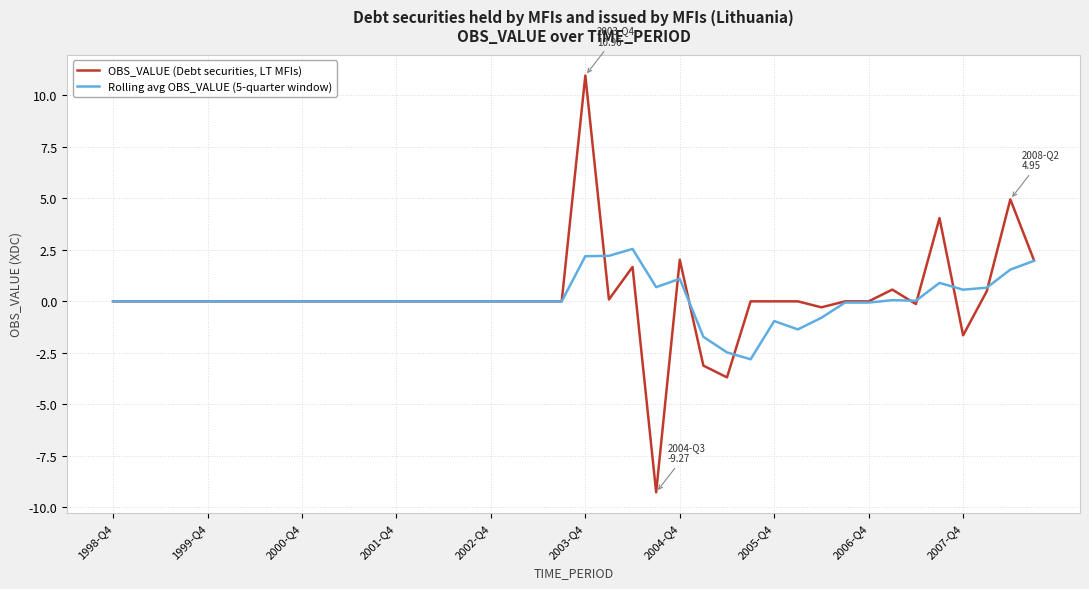

Which series has the largest range (max minus min)?

OBS_VALUE (Debt securities, LT MFIs)